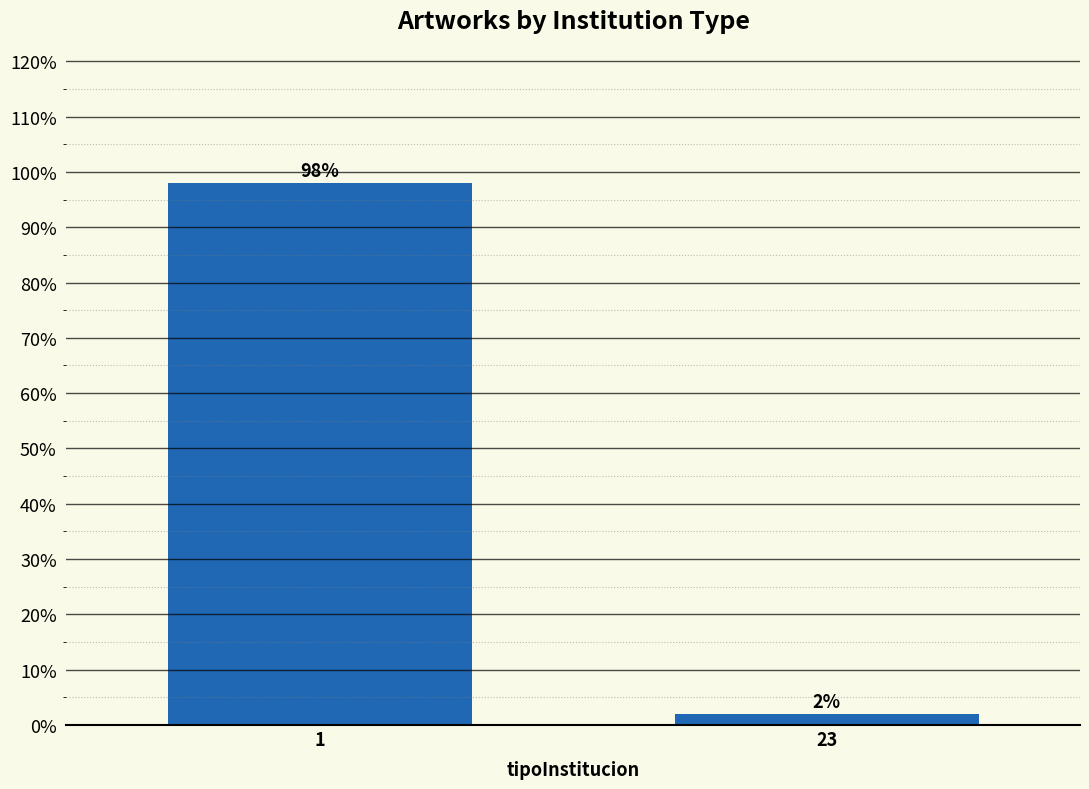

Reading left to right, list all the values displayed in this chart.

98	2